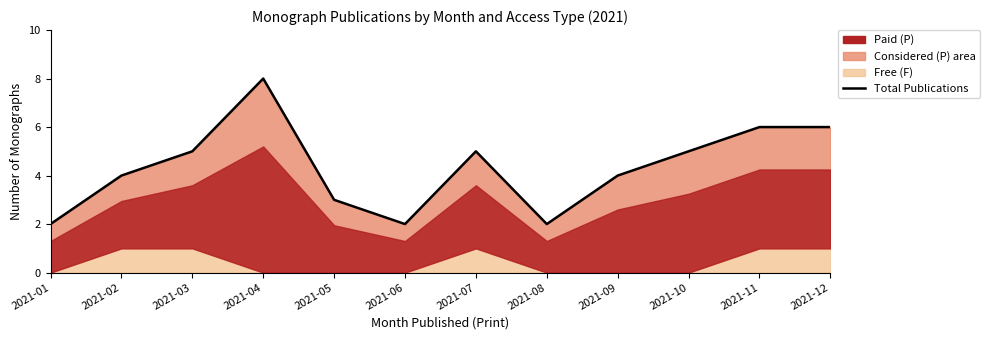

Count the number of categories in the chart.

12